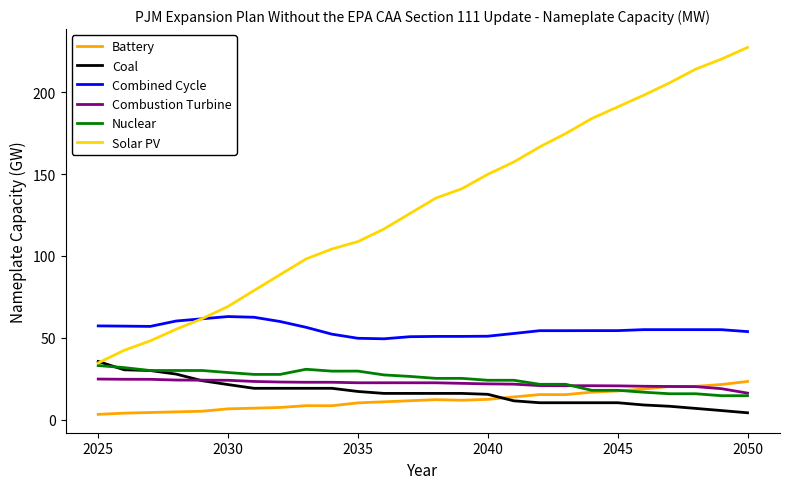

Which series has the largest total across all categories?

Solar PV